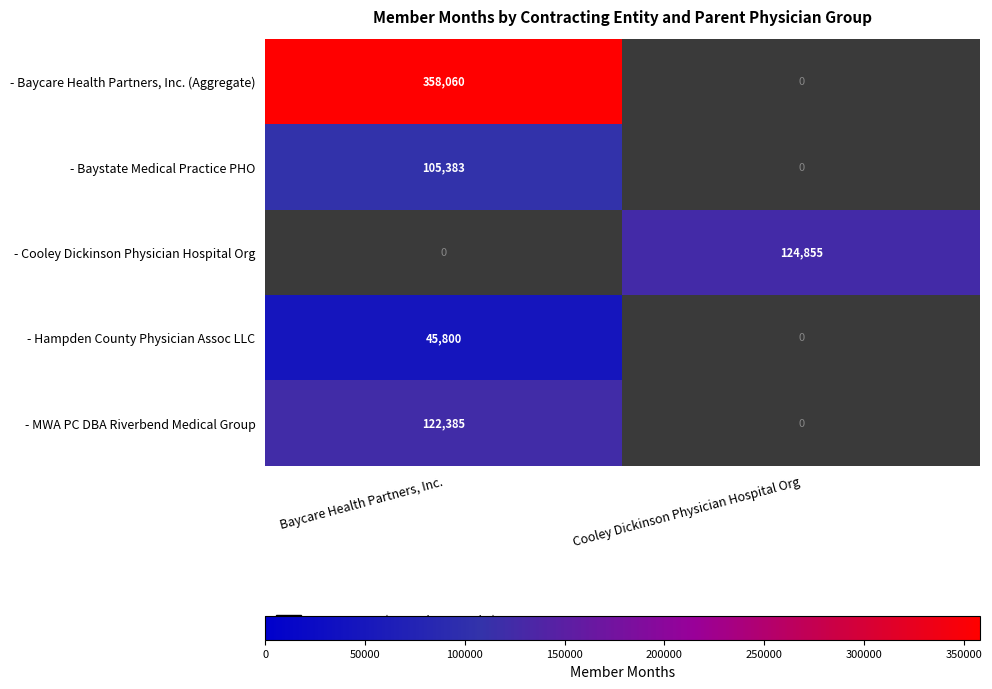

At which label does - Hampden County Physician Assoc LLC reach its peak?

Baycare Health Partners, Inc.